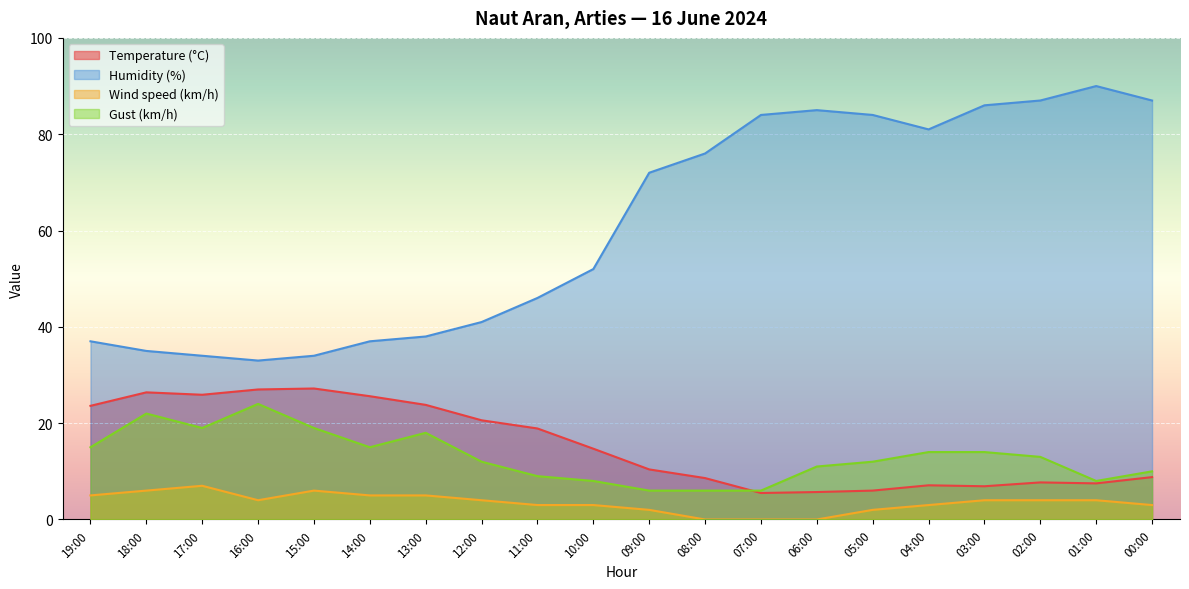

How many intersections are there between Temperature (°C) and Gust (km/h)?

1